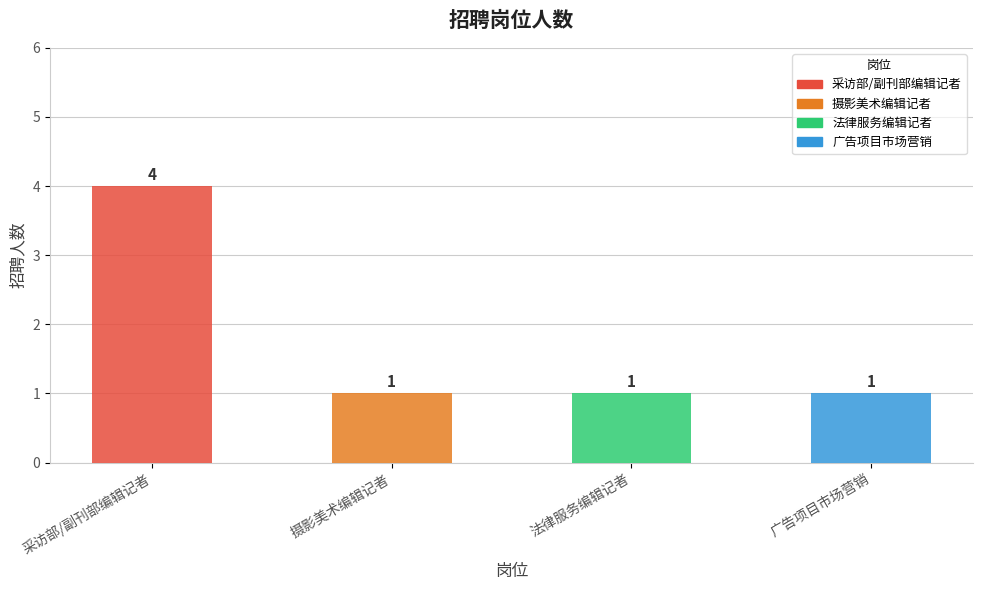

Reading right to left, extract all data points from this chart.

1	1	1	4